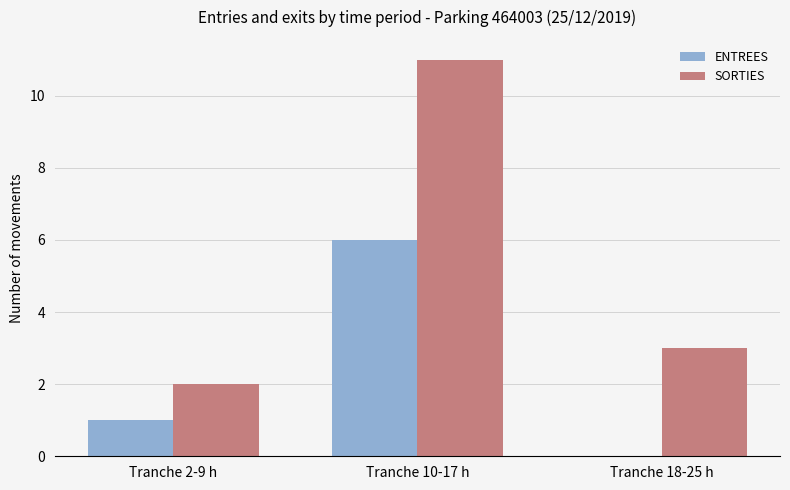

What are all the series names shown in the legend?

ENTREES, SORTIES